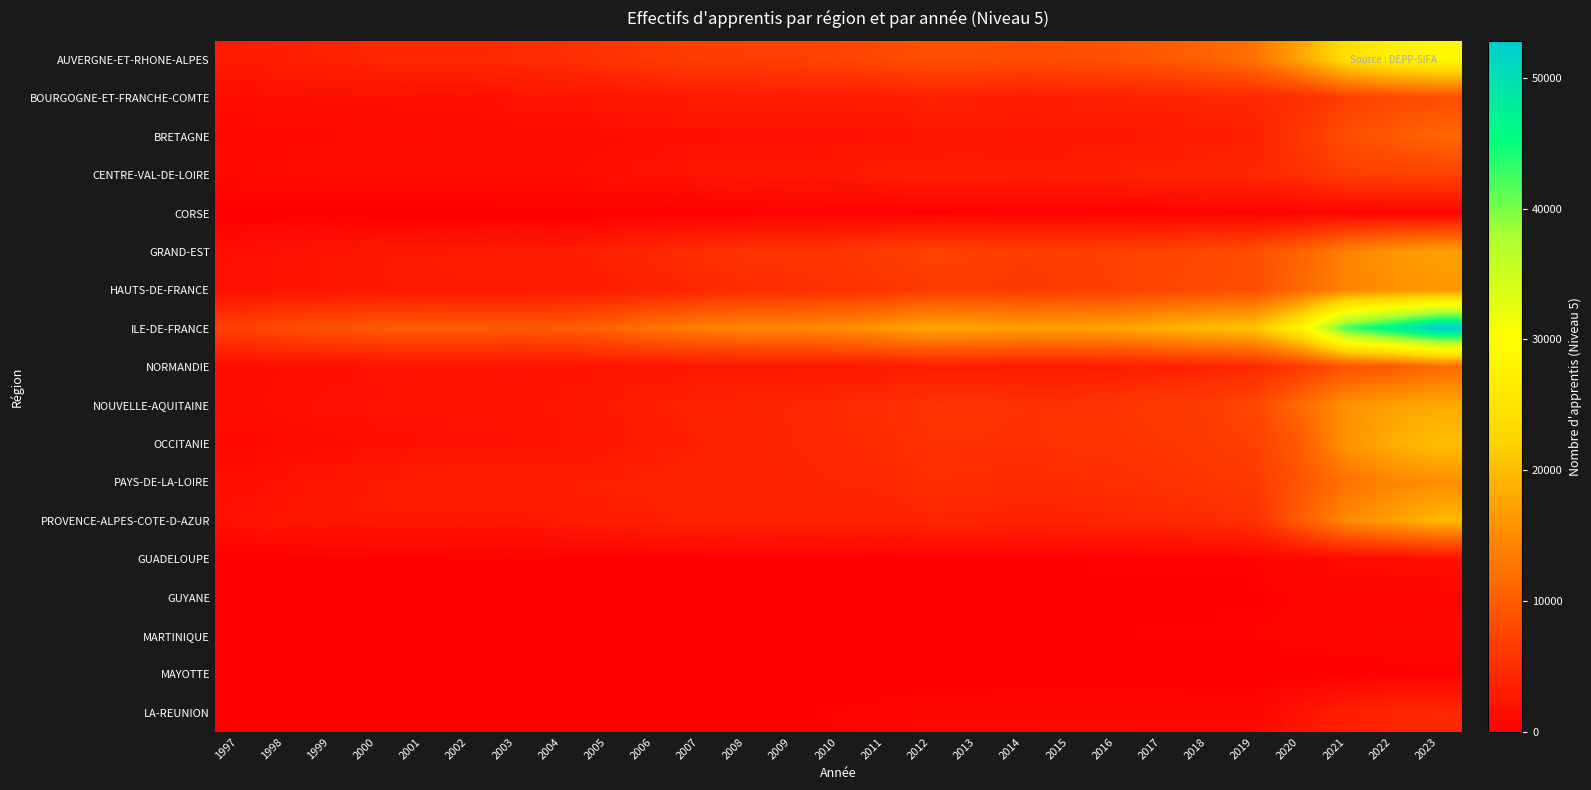

At which category is the sum across all series the highest?

2023